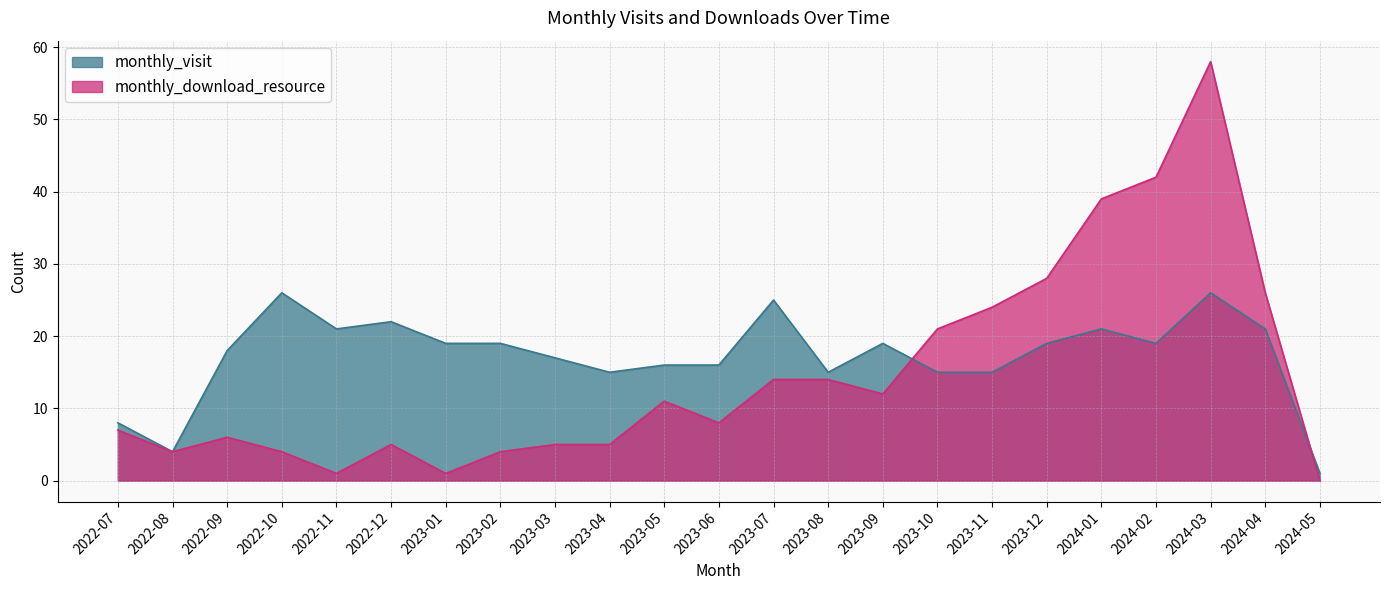

Reading left to right, extract all data points from this chart.

monthly_visit: 2022-07=8	2022-08=4	2022-09=18	2022-10=26	2022-11=21	2022-12=22	2023-01=19	2023-02=19	2023-03=17	2023-04=15	2023-05=16	2023-06=16	2023-07=25	2023-08=15	2023-09=19	2023-10=15	2023-11=15	2023-12=19	2024-01=21	2024-02=19	2024-03=26	2024-04=21	2024-05=1
monthly_download_resource: 2022-07=7	2022-08=4	2022-09=6	2022-10=4	2022-11=1	2022-12=5	2023-01=1	2023-02=4	2023-03=5	2023-04=5	2023-05=11	2023-06=8	2023-07=14	2023-08=14	2023-09=12	2023-10=21	2023-11=24	2023-12=28	2024-01=39	2024-02=42	2024-03=58	2024-04=26	2024-05=0